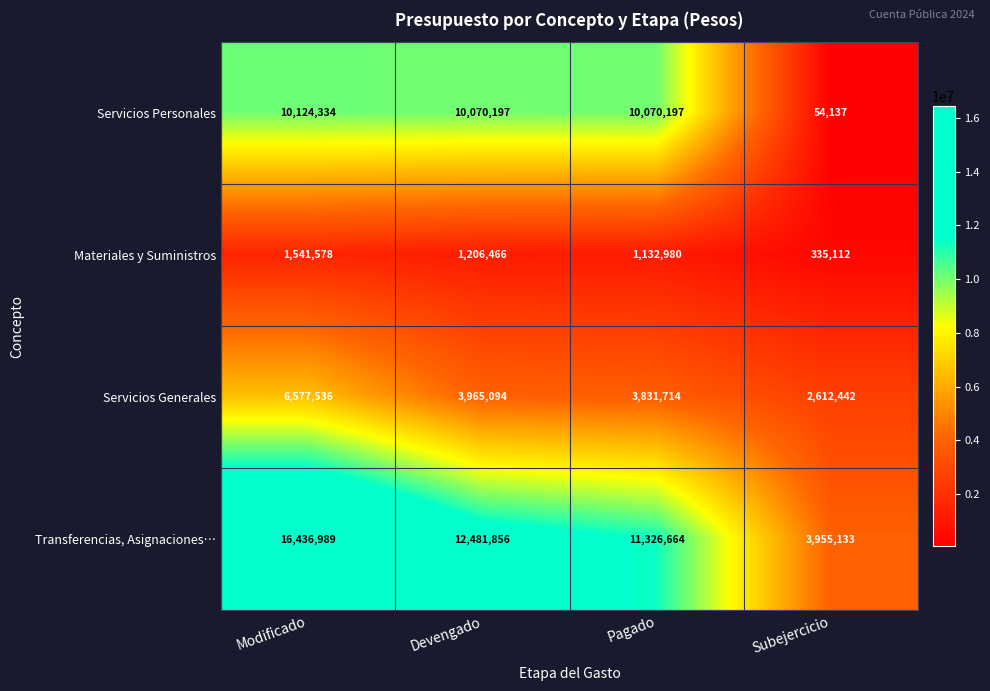

The Materiales y Suministros series shows 161086 at Subejercicio. True or false?

False